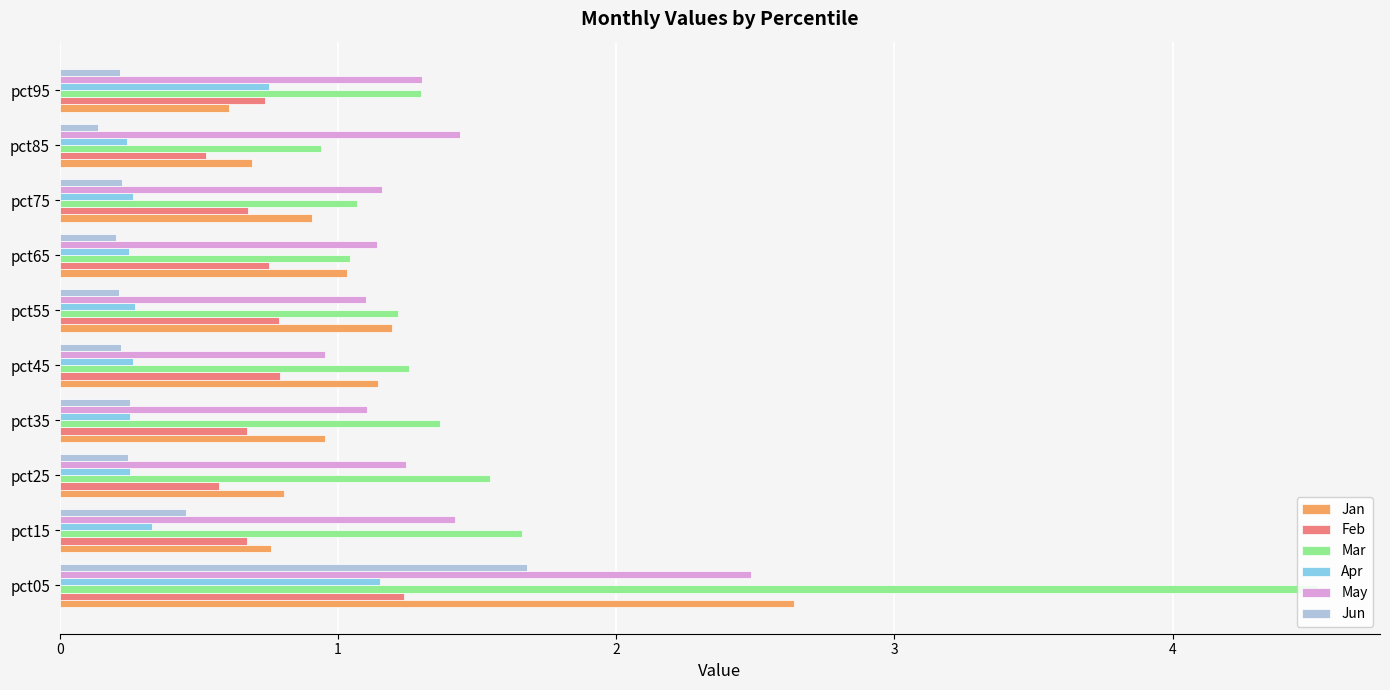

What is the spread (max minus min) of values at pct75?

0.9